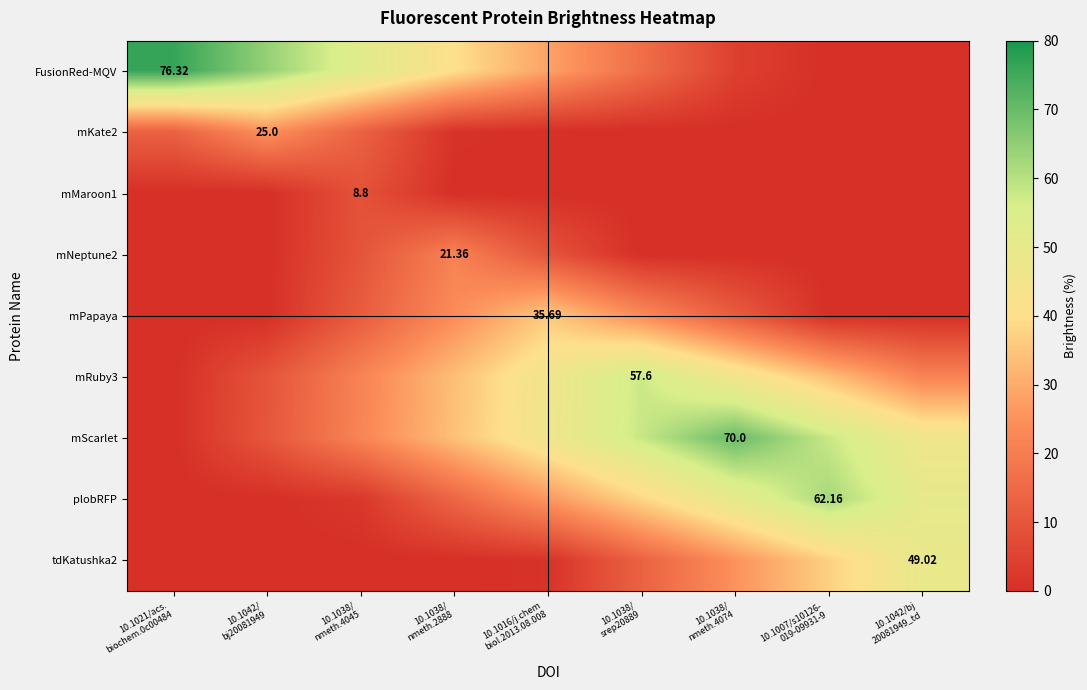

Rank the series by their maximum value, from highest to lowest.

FusionRed-MQV, mScarlet, plobRFP, mRuby3, tdKatushka2, mPapaya, mKate2, mNeptune2, mMaroon1